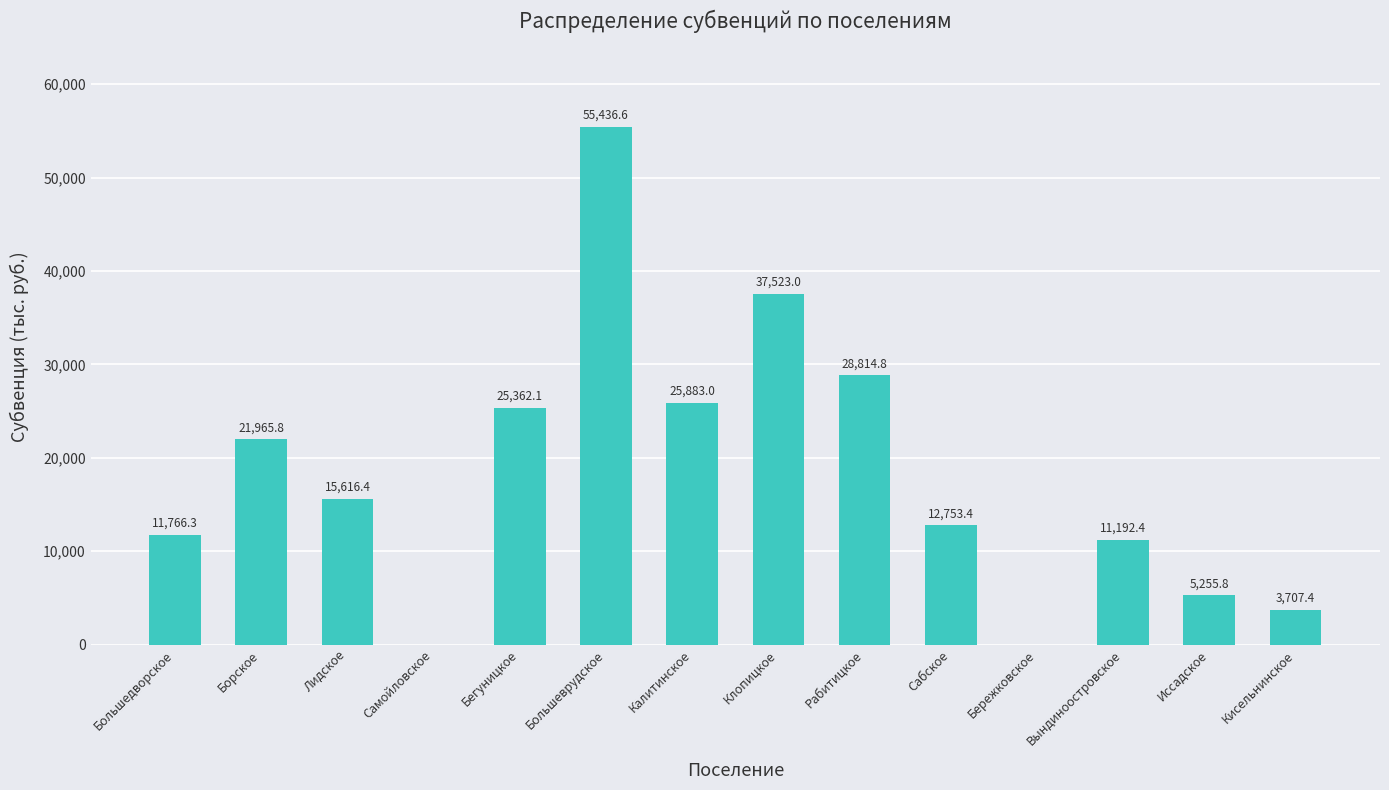

What is the sum of all values?

255277.0